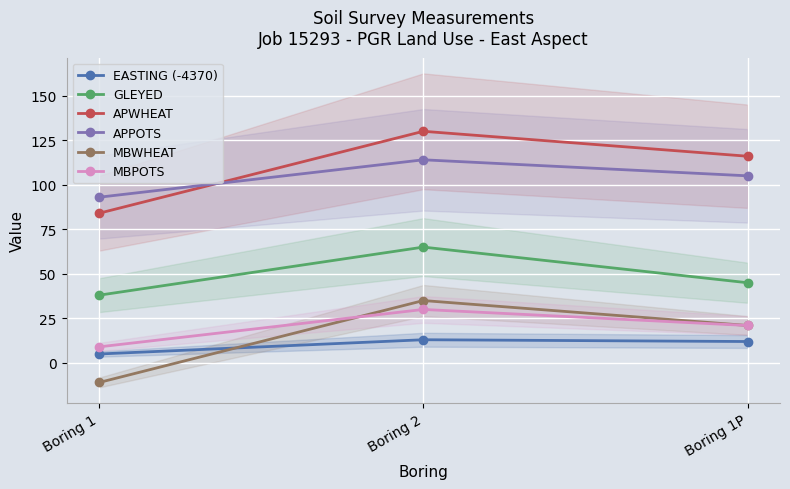

What is the label of the 3rd point from the right?

Boring 1